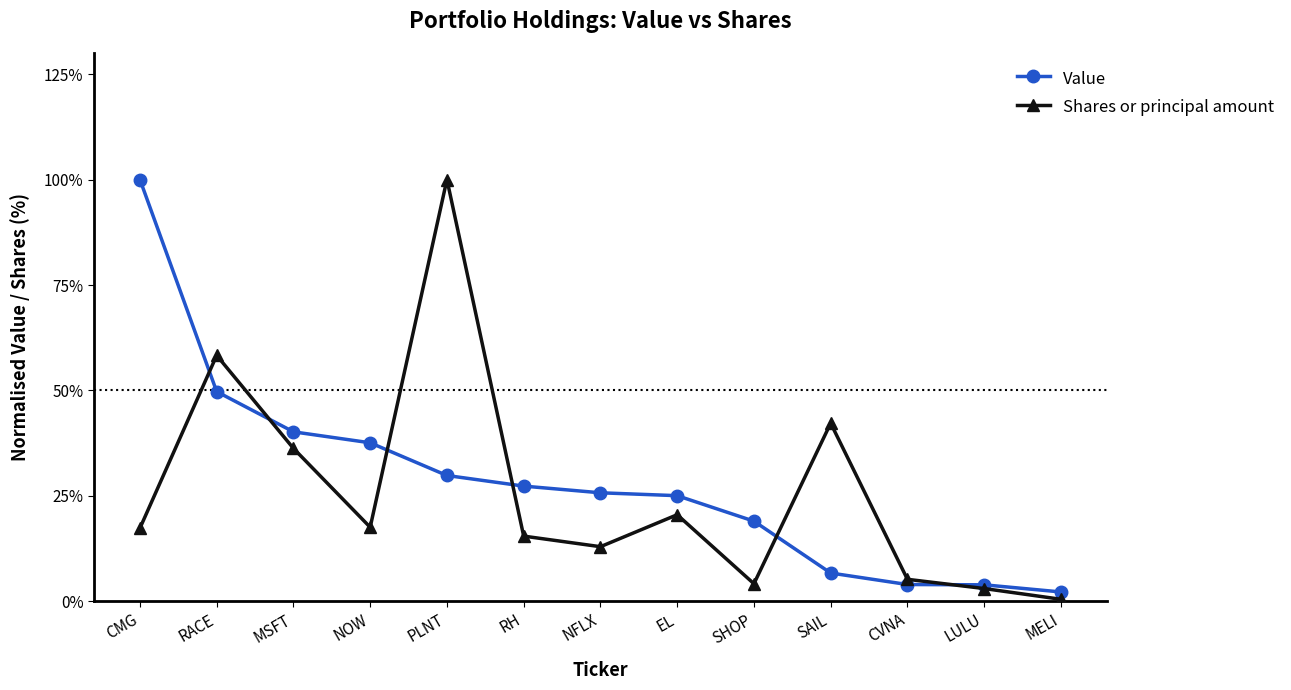

At which category does Shares or principal amount reach its first local valley?

NOW